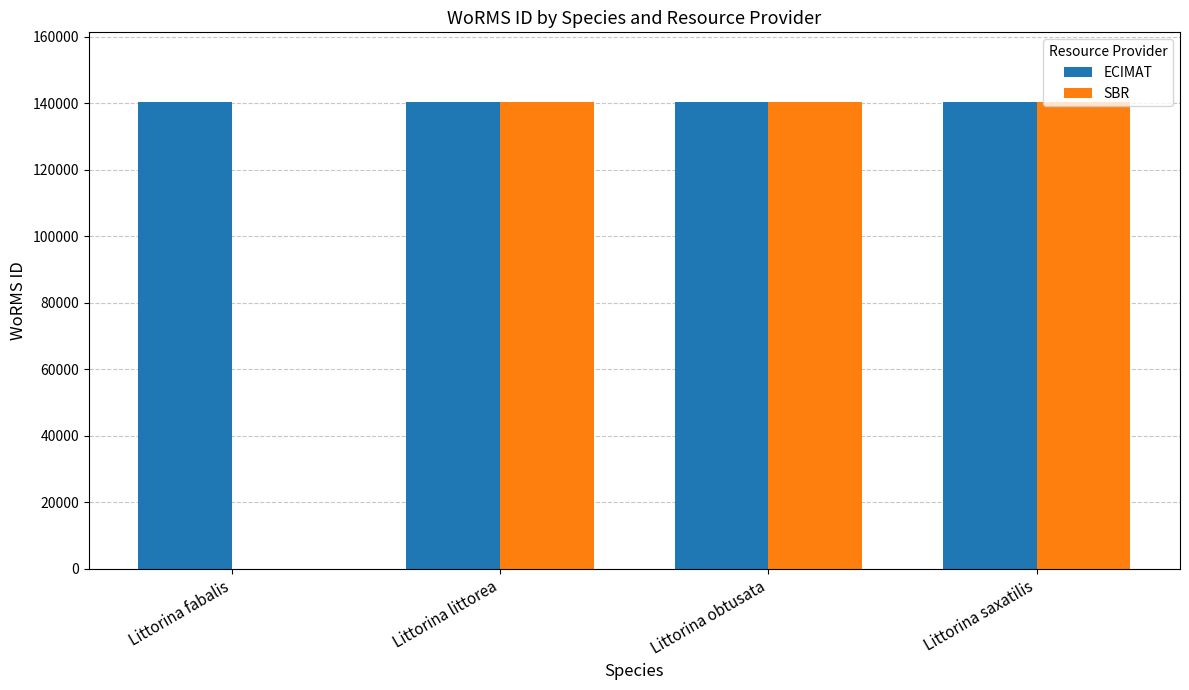

Between Littorina fabalis and Littorina saxatilis, which series saw the biggest shift?

SBR